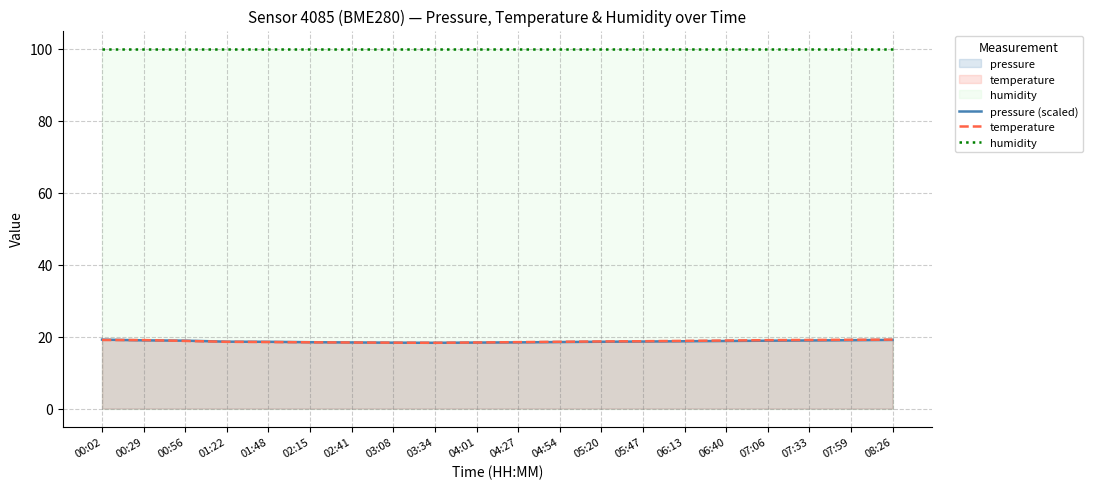

List the series in order of their peak value, highest first.

humidity, pressure (scaled), temperature